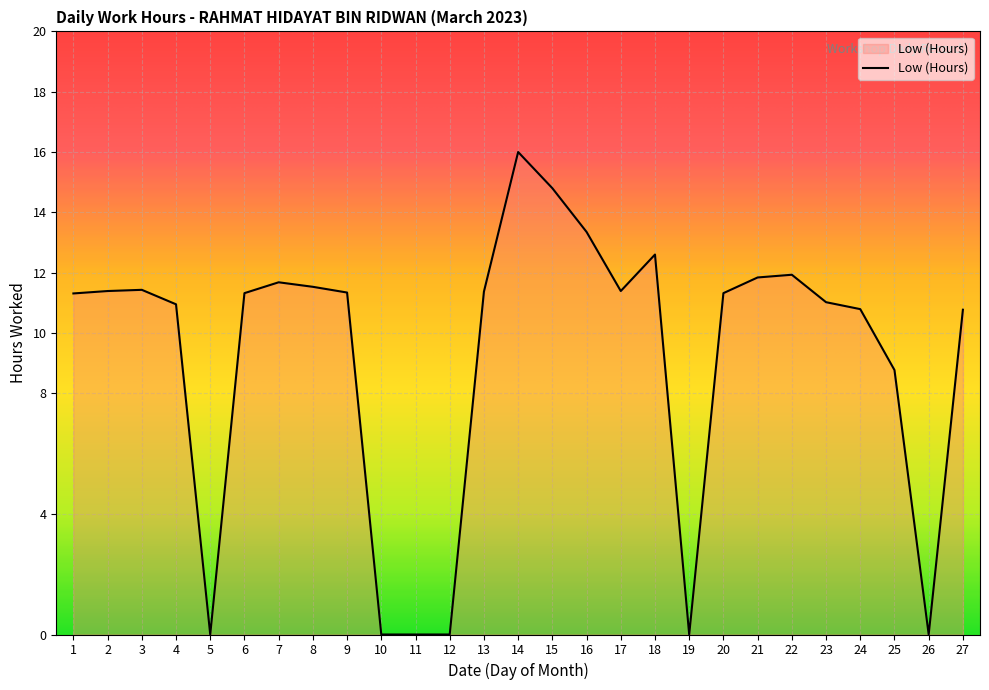

What is the greatest value displayed?

16.0